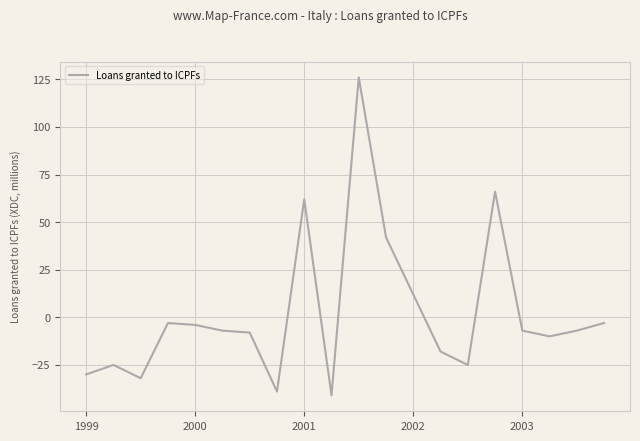

What is the maximum value shown in the chart?

126